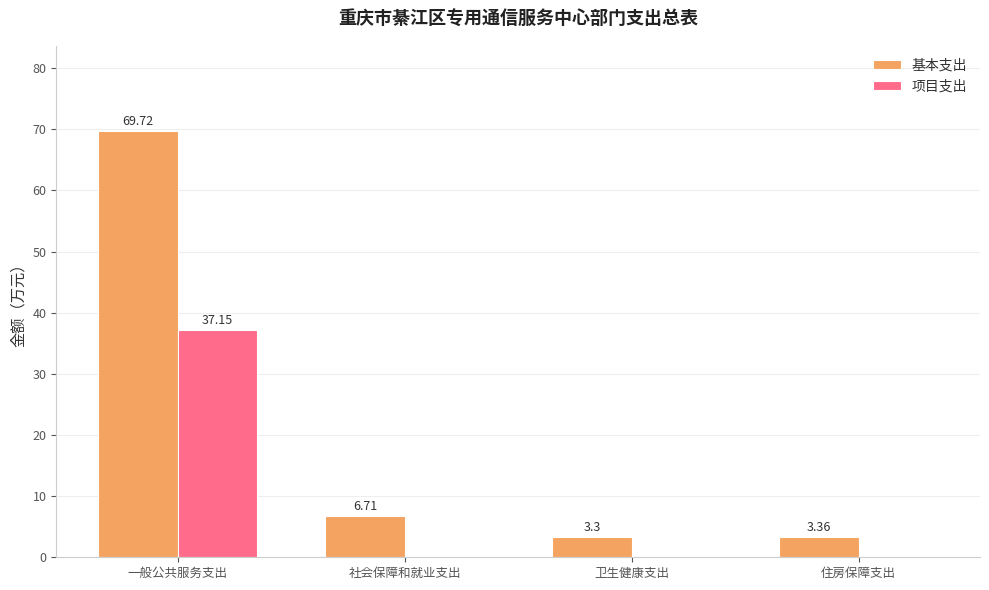

What is the sum of all 基本支出 values?

83.1